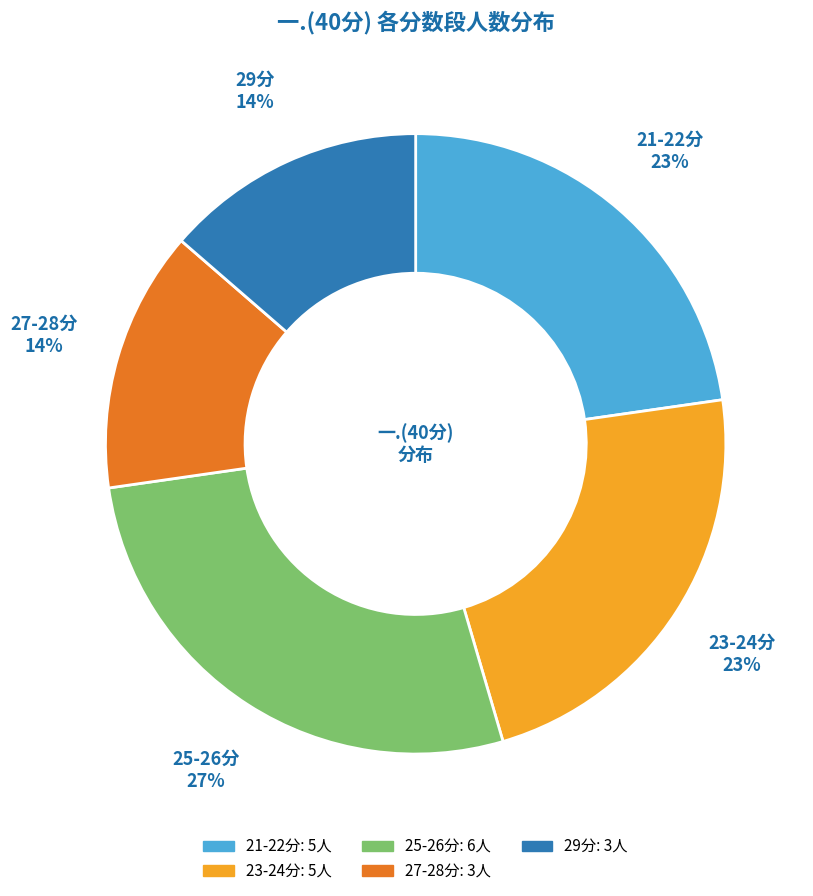

Is there any slice that represents more than half of the pie?

No